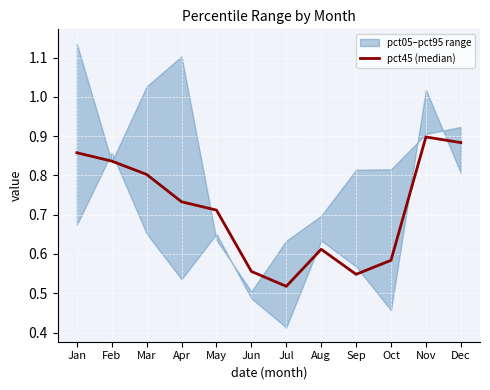

Reading right to left, list all the values displayed in this chart.

0.9	0.9	0.6	0.5	0.6	0.5	0.6	0.7	0.7	0.8	0.8	0.9